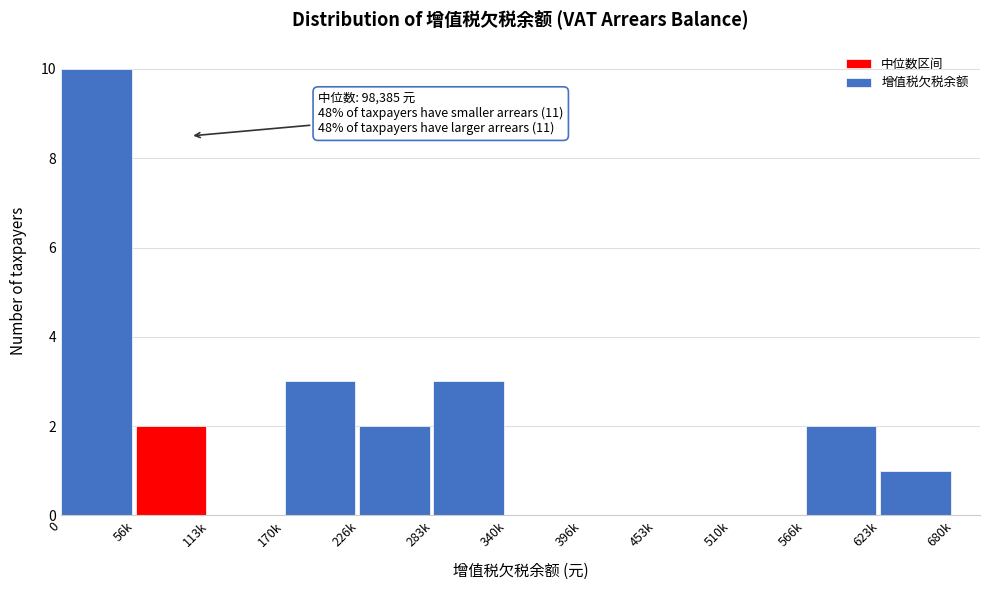

Reading left to right, transcribe all the data shown in this chart.

0=10	56k=2	113k=0	170k=3	226k=2	283k=3	340k=0	396k=0	453k=0	510k=0	566k=2	623k=1